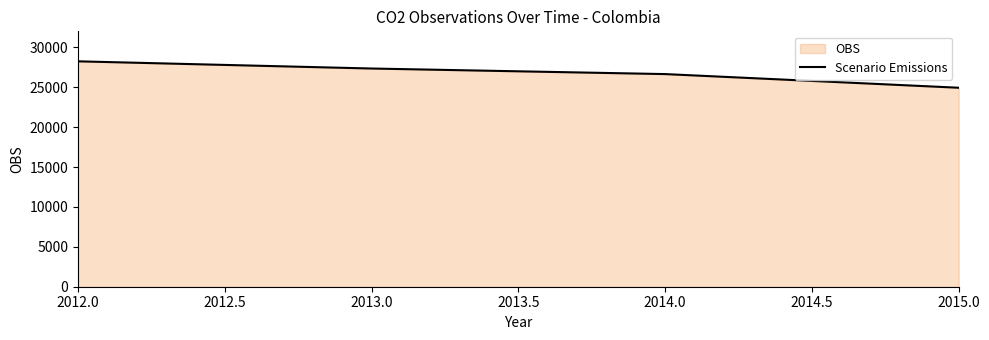

At which label is the value closest to 26587?

2014.0